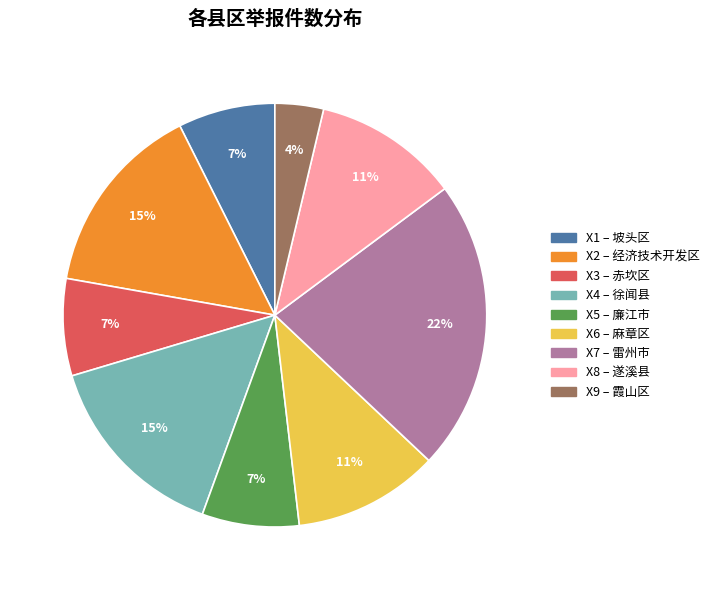

To the nearest percent, what is the average slice percentage?

11%